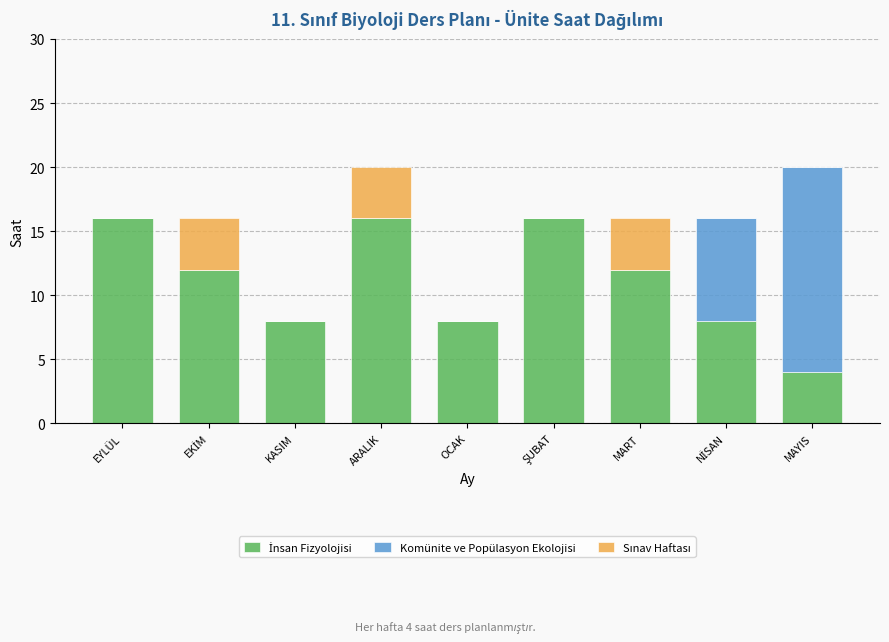

What is the total value across all series at ARALIK?

20